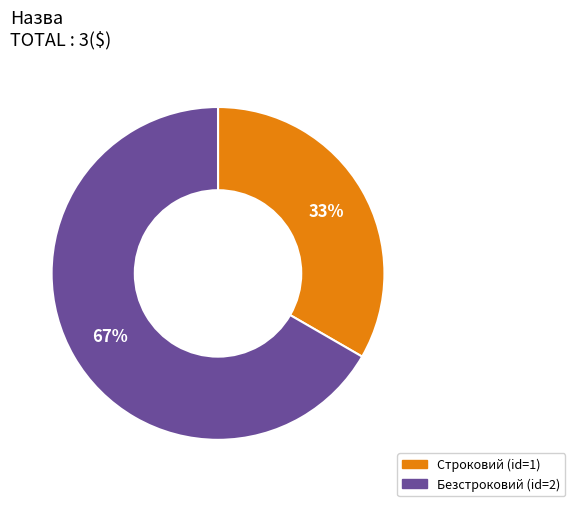

Which category has the smallest portion of the pie?

Строковий